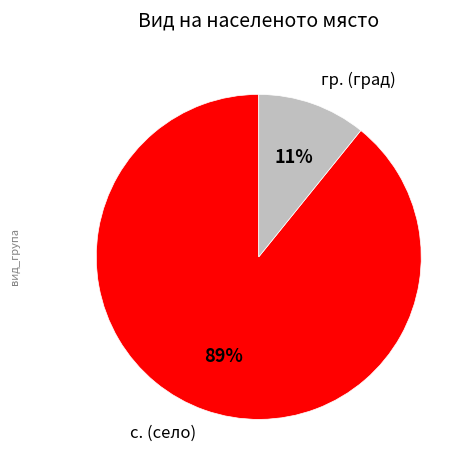

Which category accounts for the majority?

с. (село)